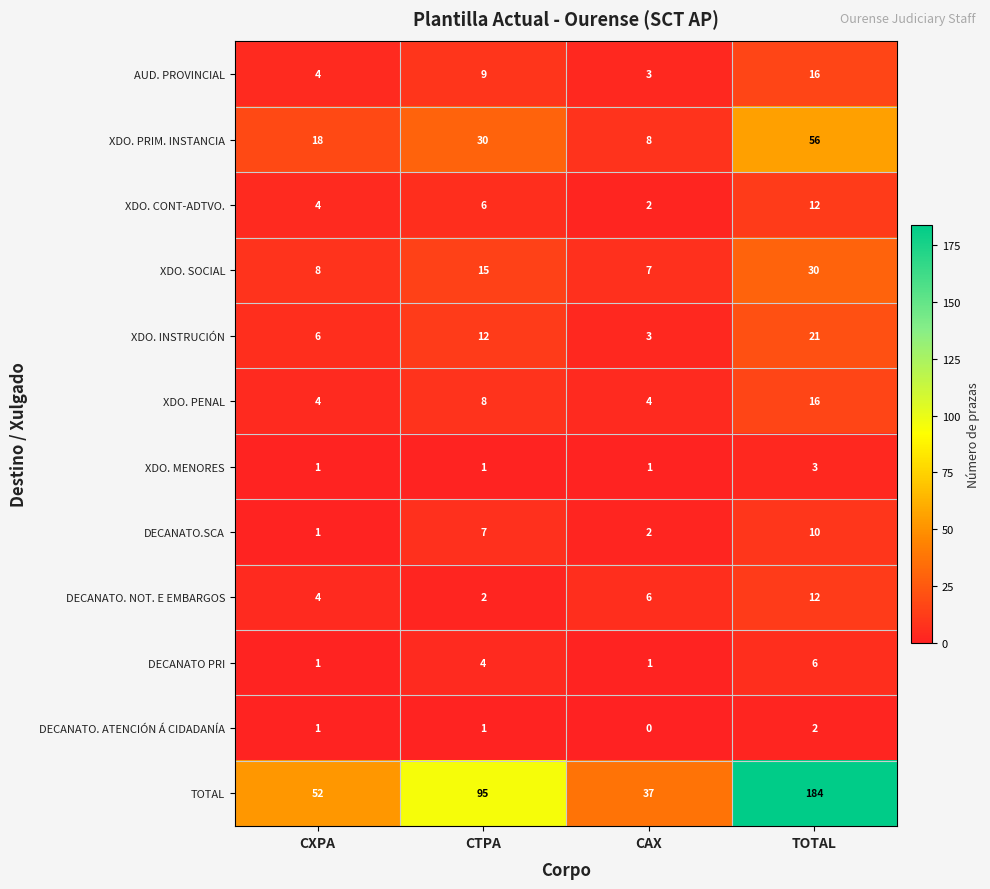

What is the difference between the highest and lowest values at CTPA?

94